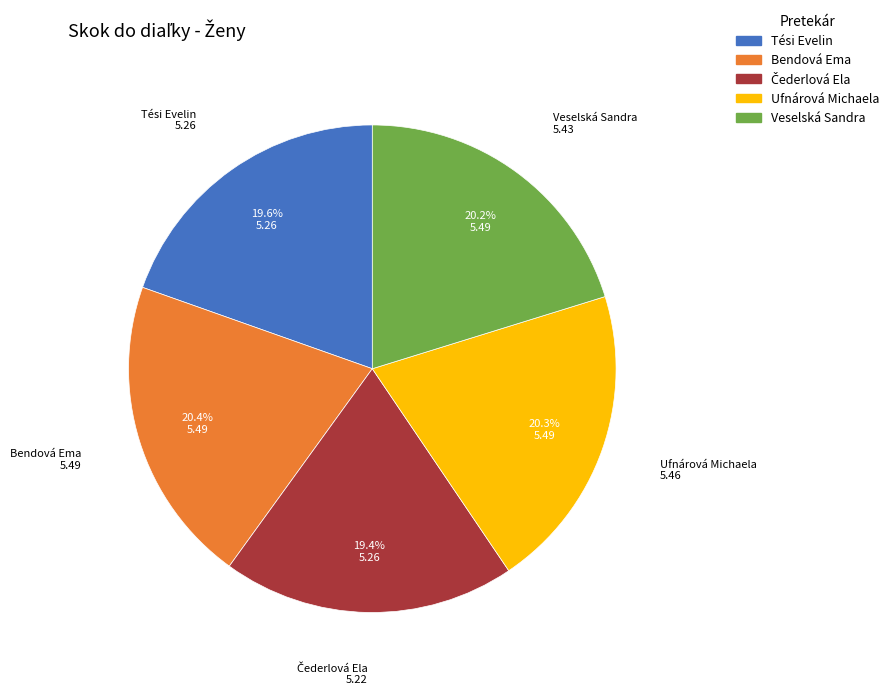

How much of the chart is everything except Tési Evelin?

80.4%